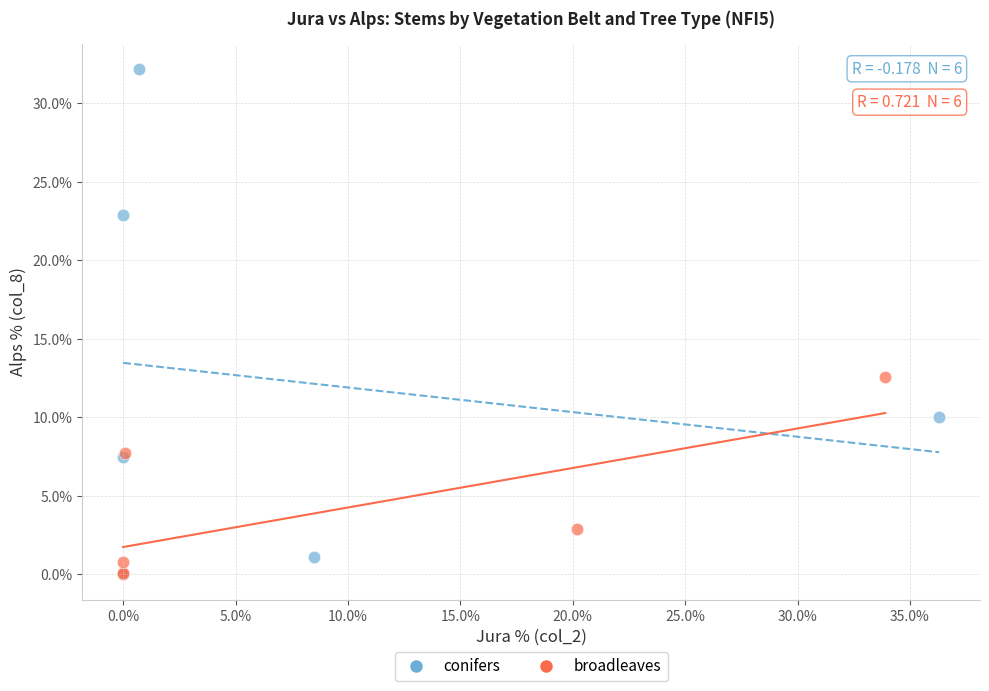

Which series has the largest Y range (max minus min)?

conifers